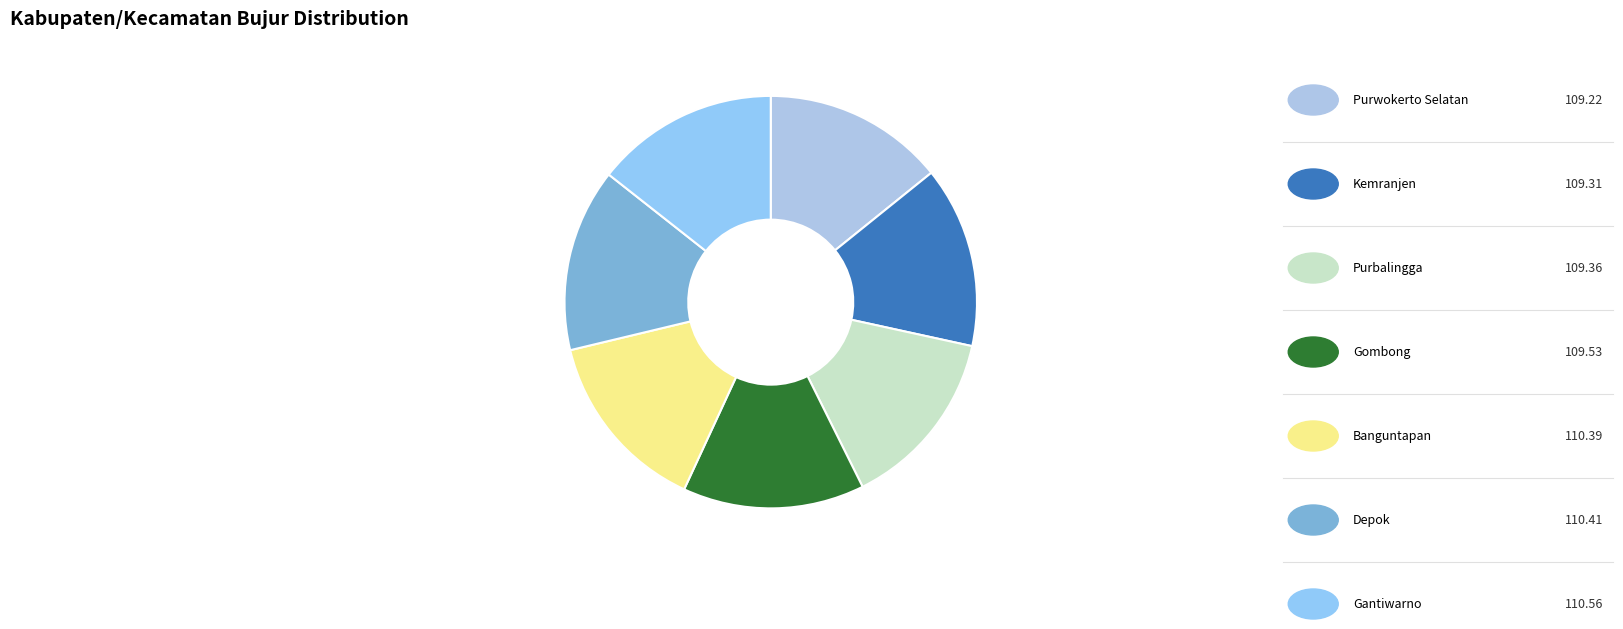

How many segments does this pie chart have?

7